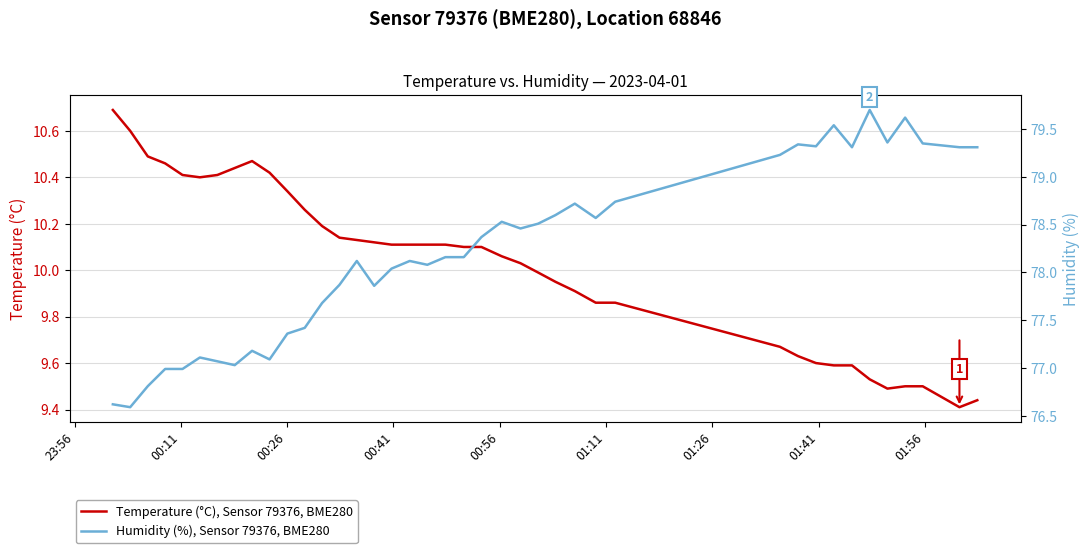

What is the smallest value displayed?

9.4